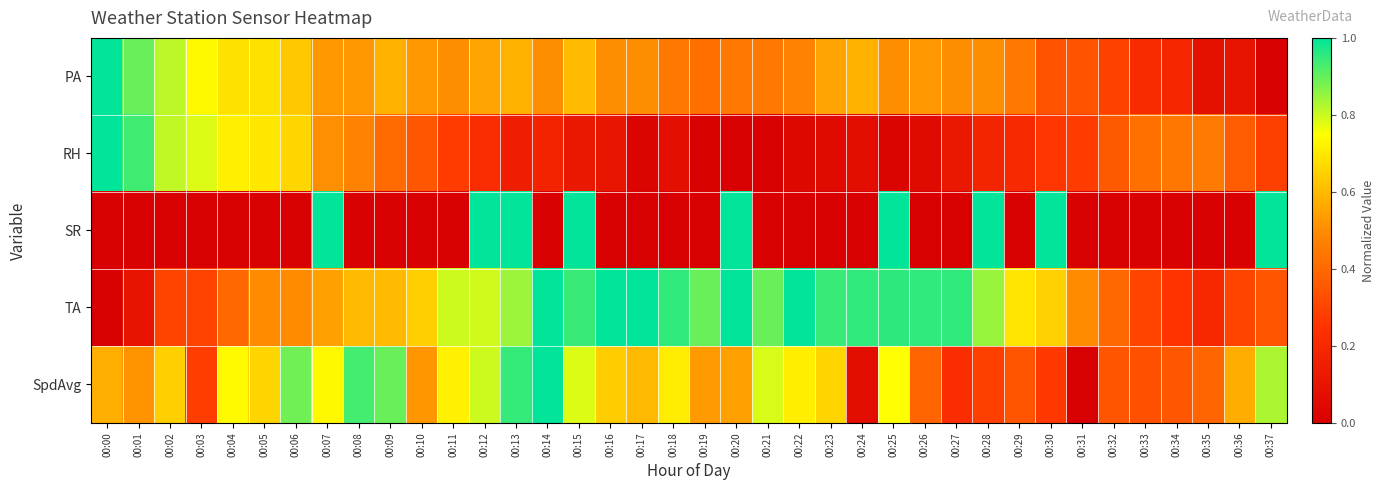

At which category does the chart reach its peak across all series?

00:00